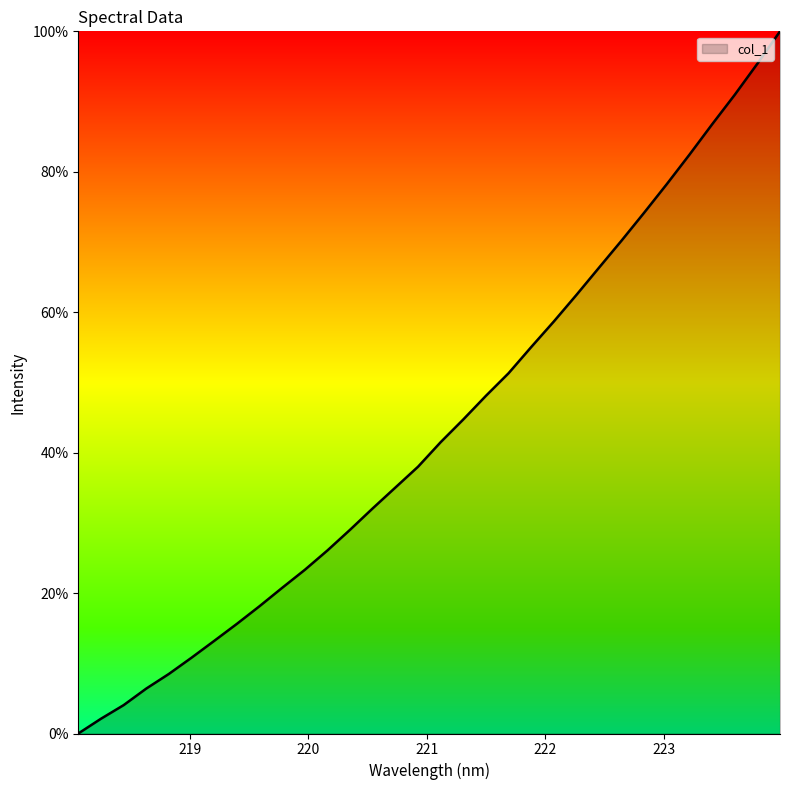

What is the greatest value displayed?

100.0